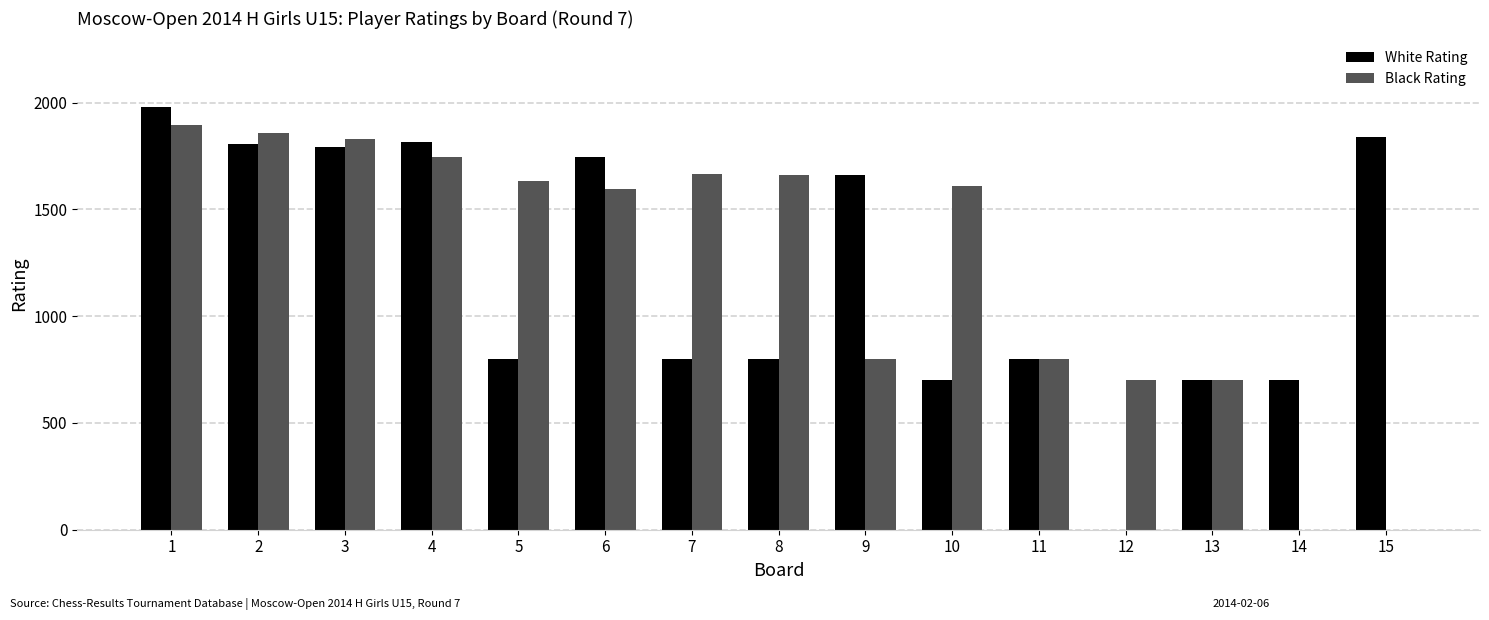

What are all the series names shown in the legend?

White Rating, Black Rating